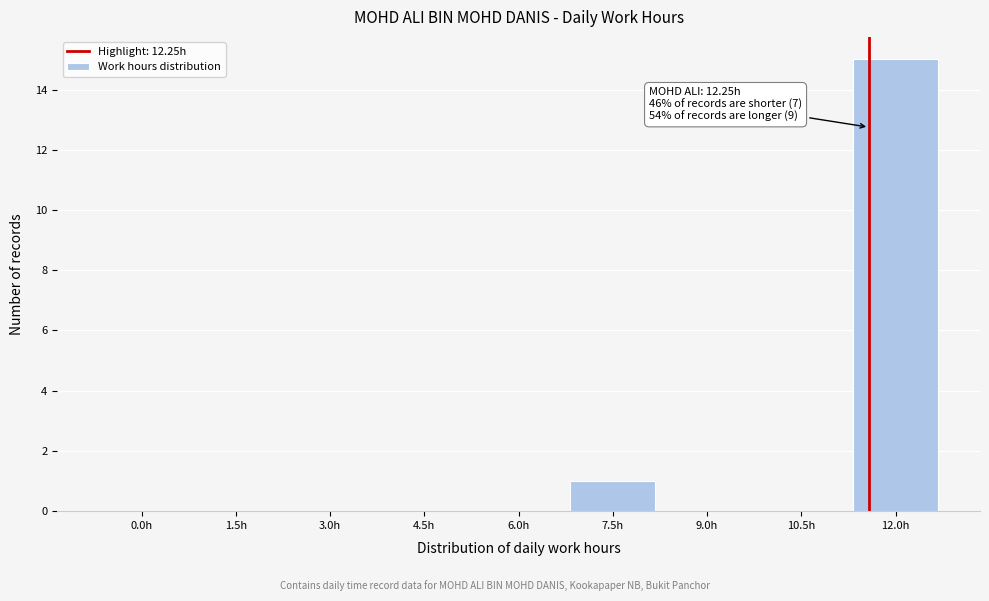

Reading left to right, transcribe all the data shown in this chart.

0.0h=0	1.5h=0	3.0h=0	4.5h=0	6.0h=0	7.5h=1	9.0h=0	10.5h=0	12.0h=15